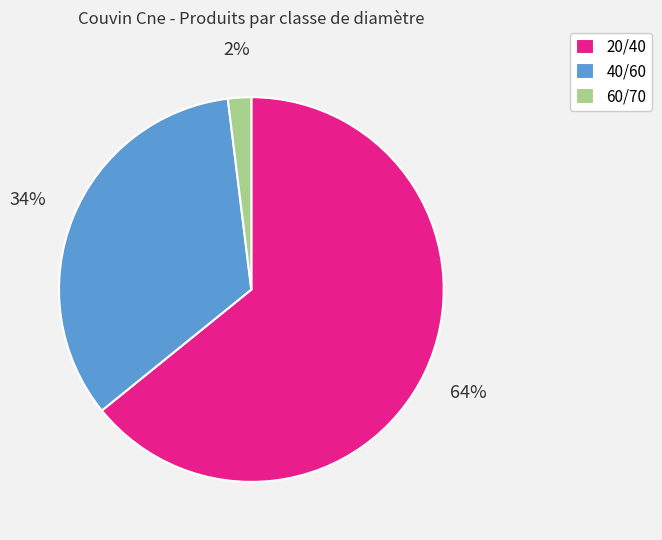

Count the number of slices in the pie.

3